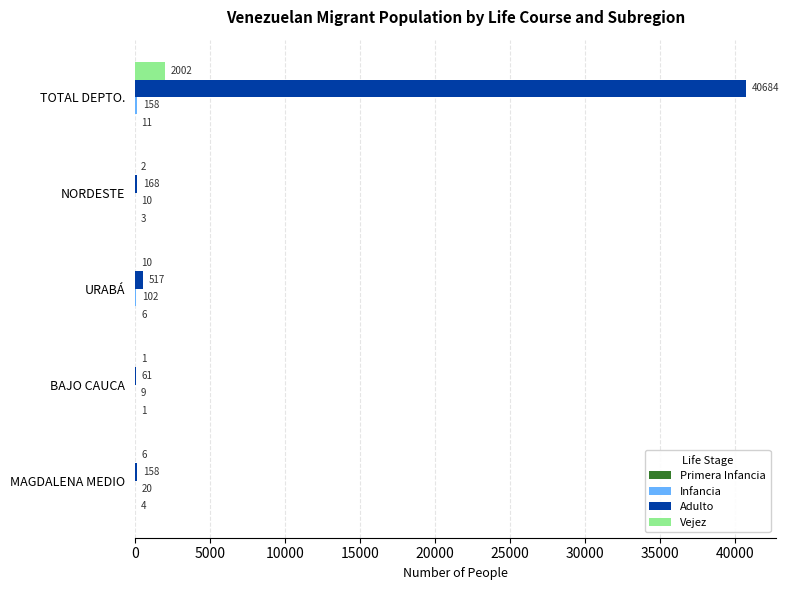

Which series changed the most between BAJO CAUCA and TOTAL DEPTO.?

Adulto